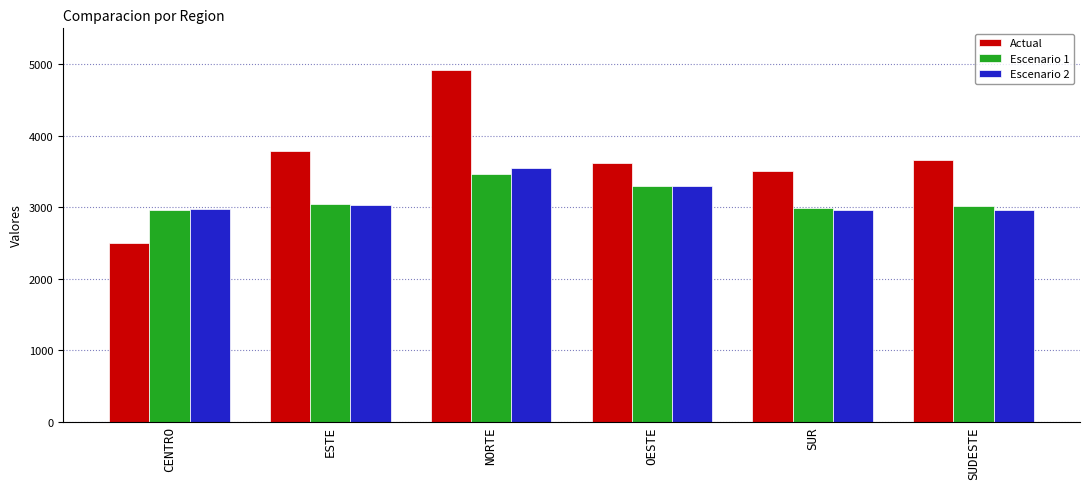

What is the value of the Escenario 2 bar at the 3rd from the left?

3547.7